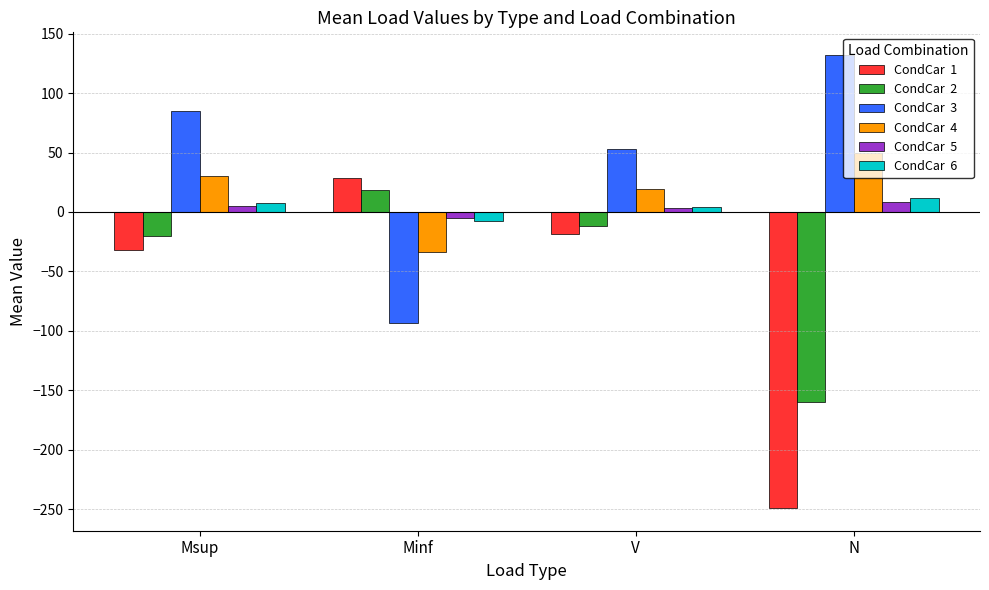

What is the greatest value displayed?

132.0